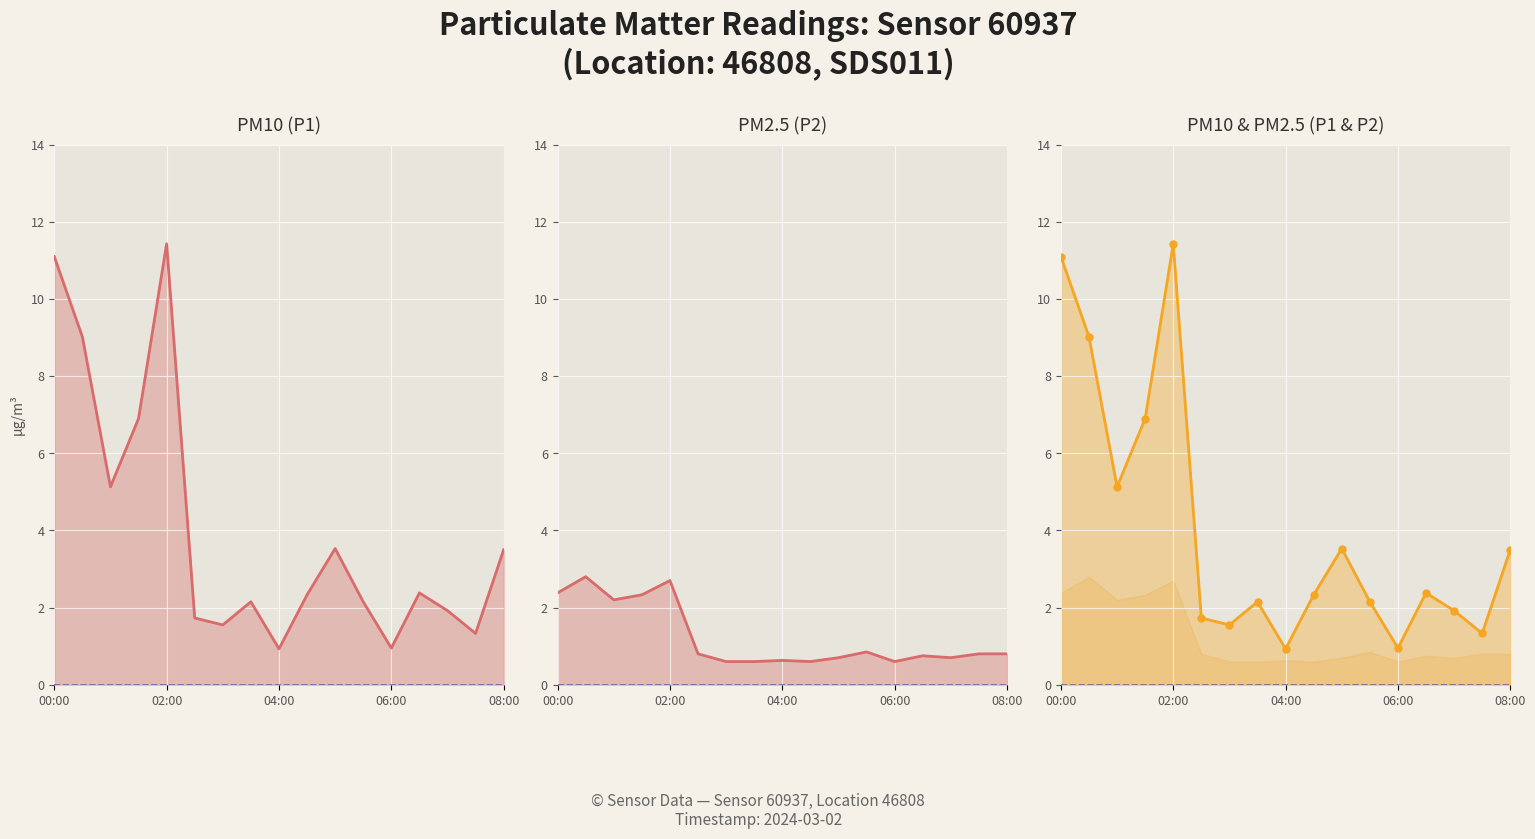

How many distinct data groups are displayed?

2